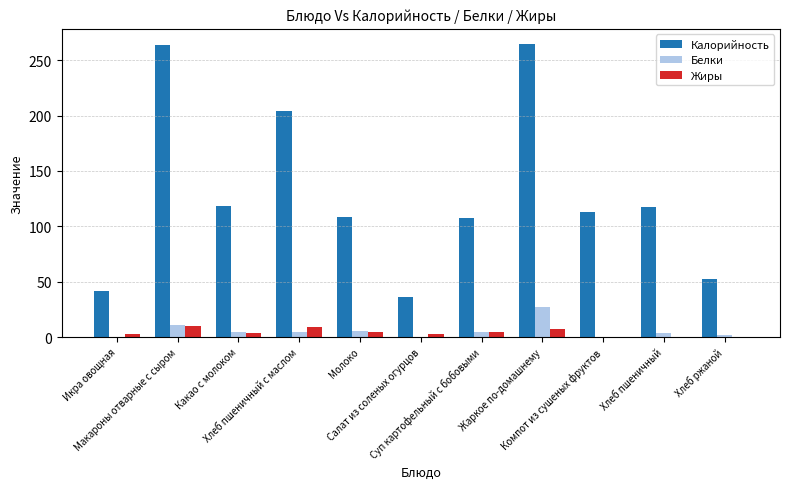

Which series has the largest total across all categories?

Калорийность